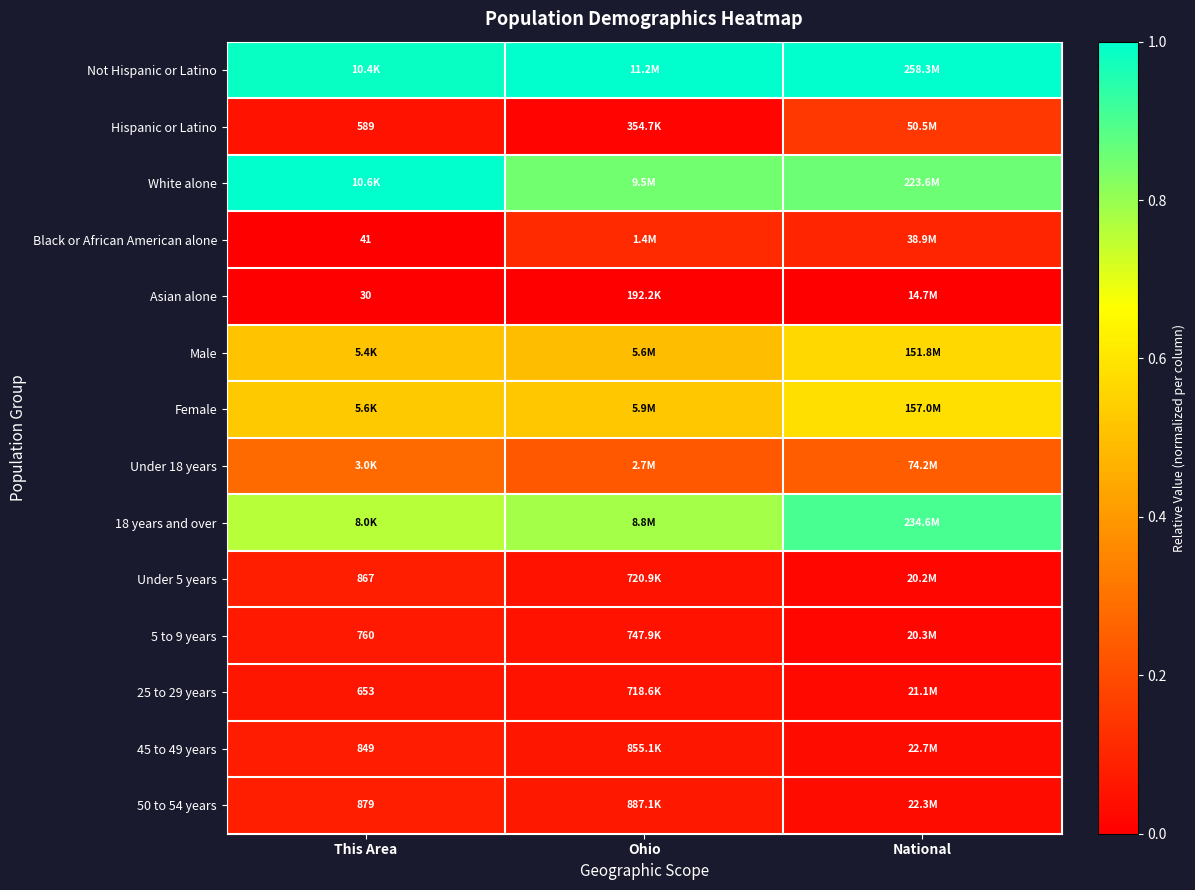

Between This Area and National, which is larger?

National